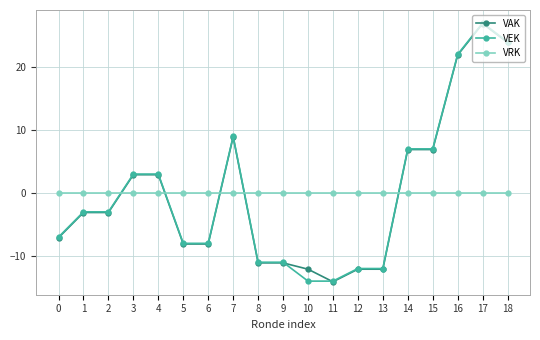

What is the difference between the highest and lowest values at 10?

13.9